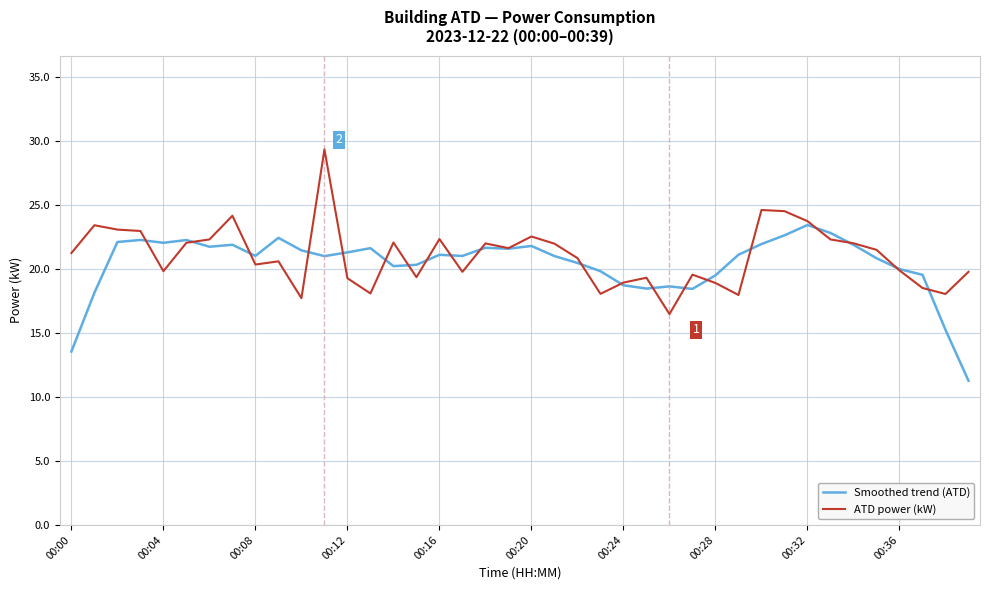

Rank the series by their maximum value, from lowest to highest.

Smoothed trend (ATD), ATD power (kW)